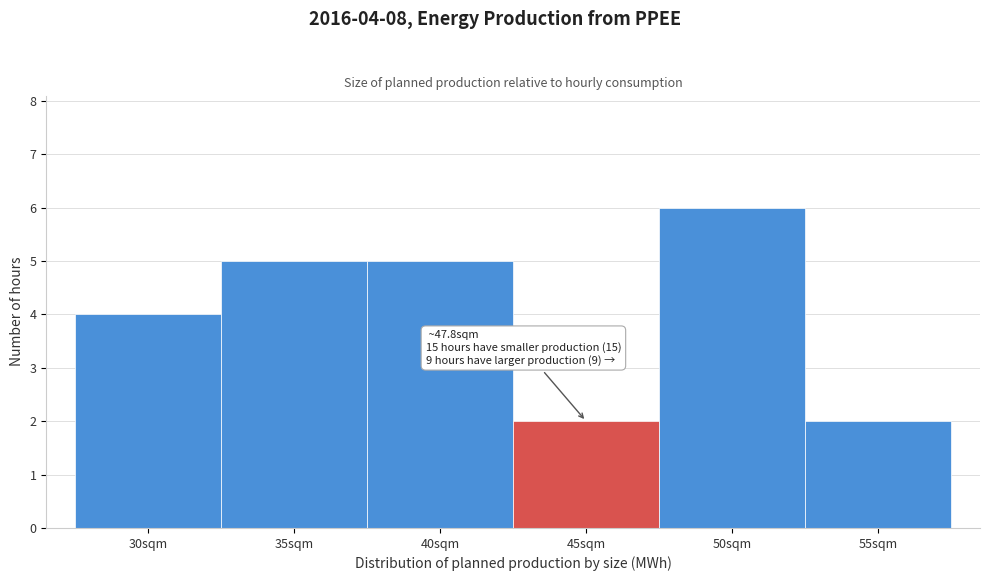

Reading right to left, list all the values displayed in this chart.

55sqm=2	50sqm=6	45sqm=2	40sqm=5	35sqm=5	30sqm=4